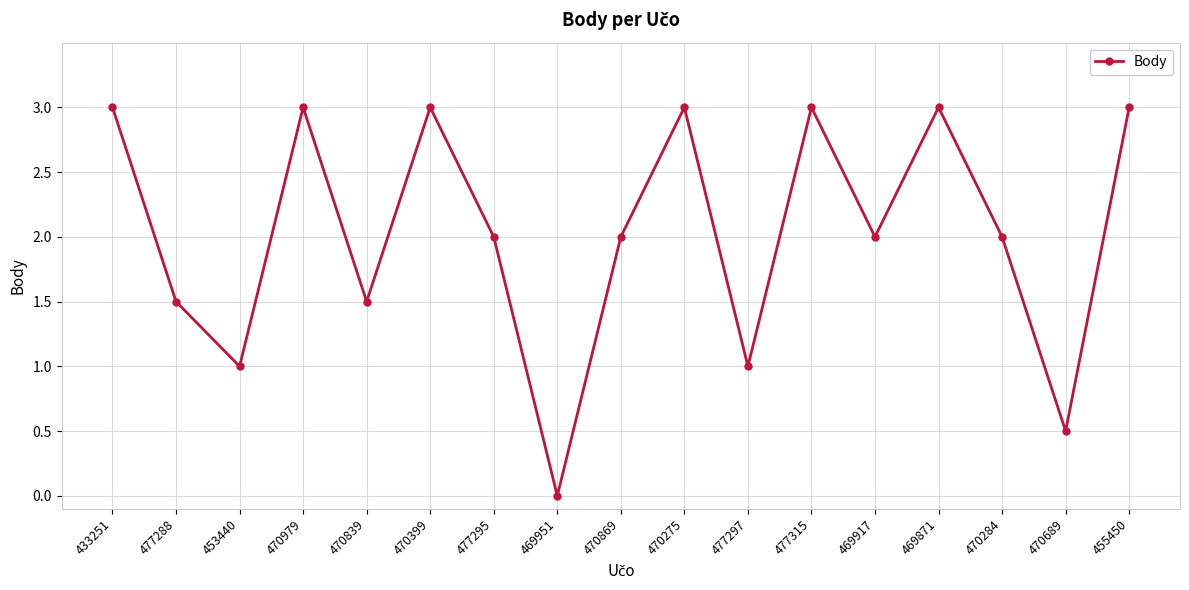

What is the average value?

2.0